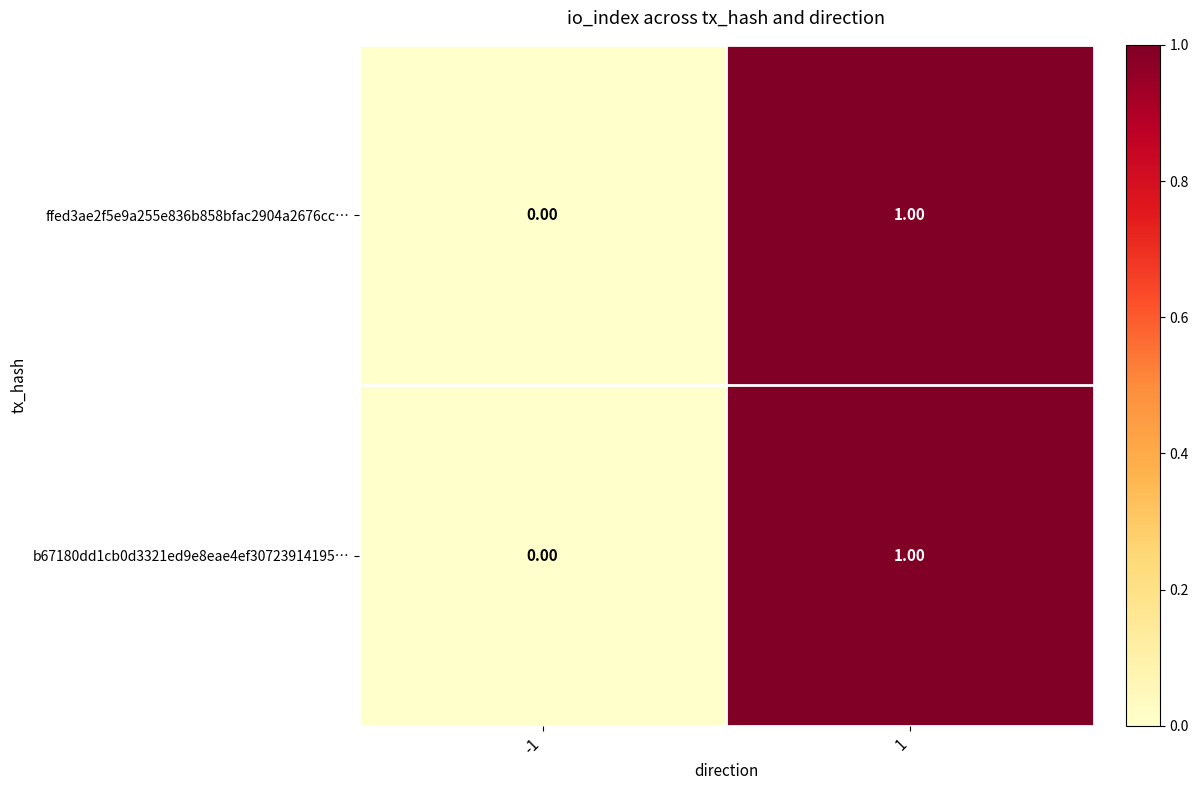

Rank the categories by ffed3ae2f5e9a255e836b858bfac2904a2676cc… value from highest to lowest.

1, -1